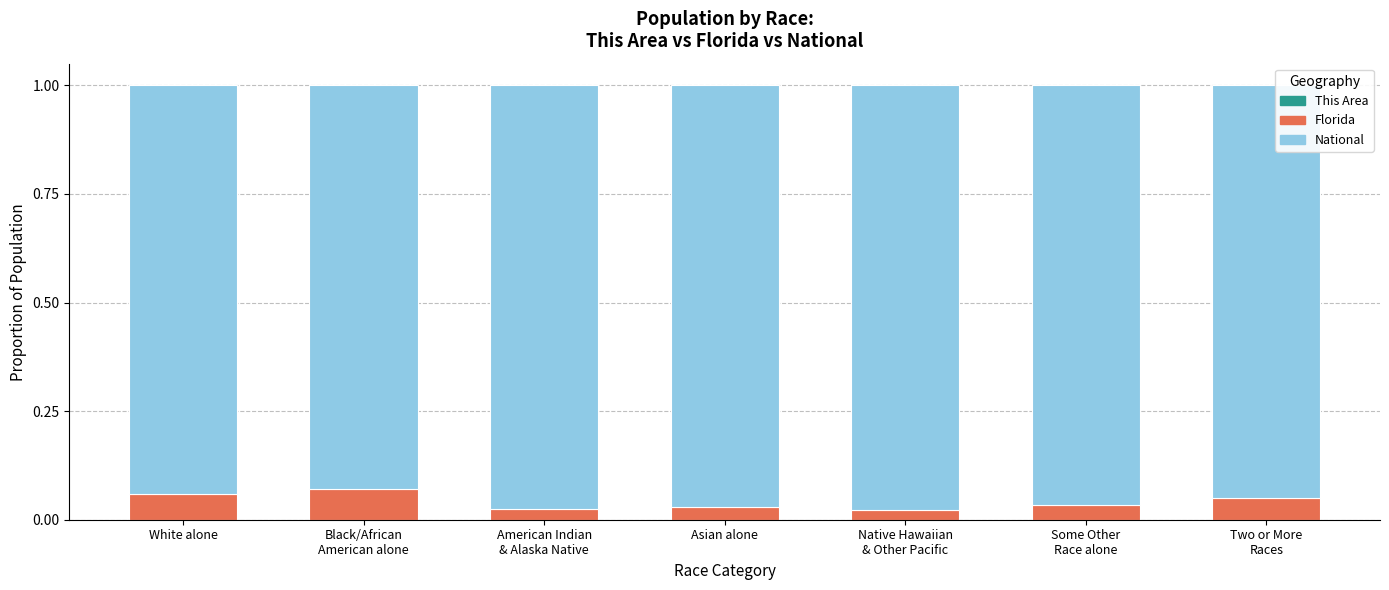

At Two or More
Races, list the series in order from largest to smallest.

National, Florida, This Area